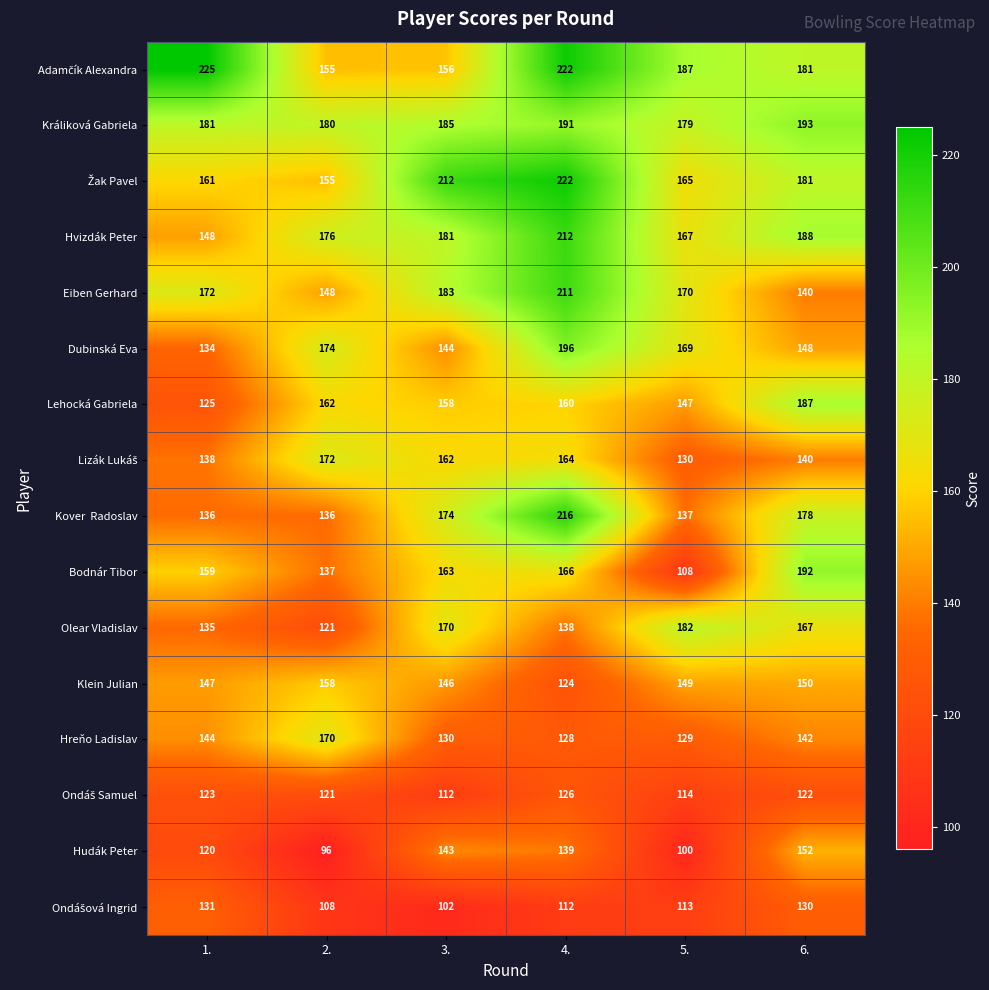

At how many categories does at least one series exceed 133?

6